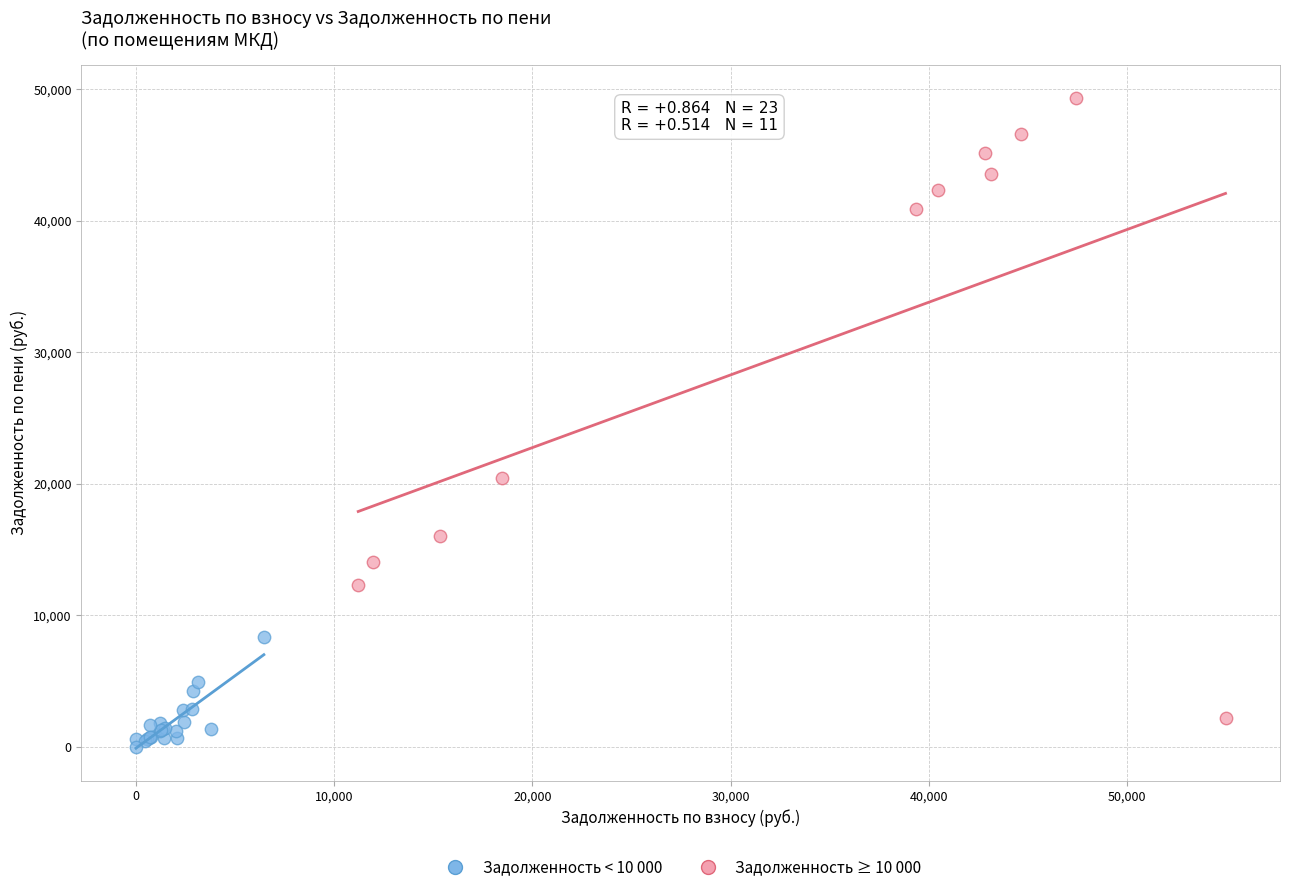

Which series reaches the maximum Y coordinate?

Задолженность ≥ 10 000